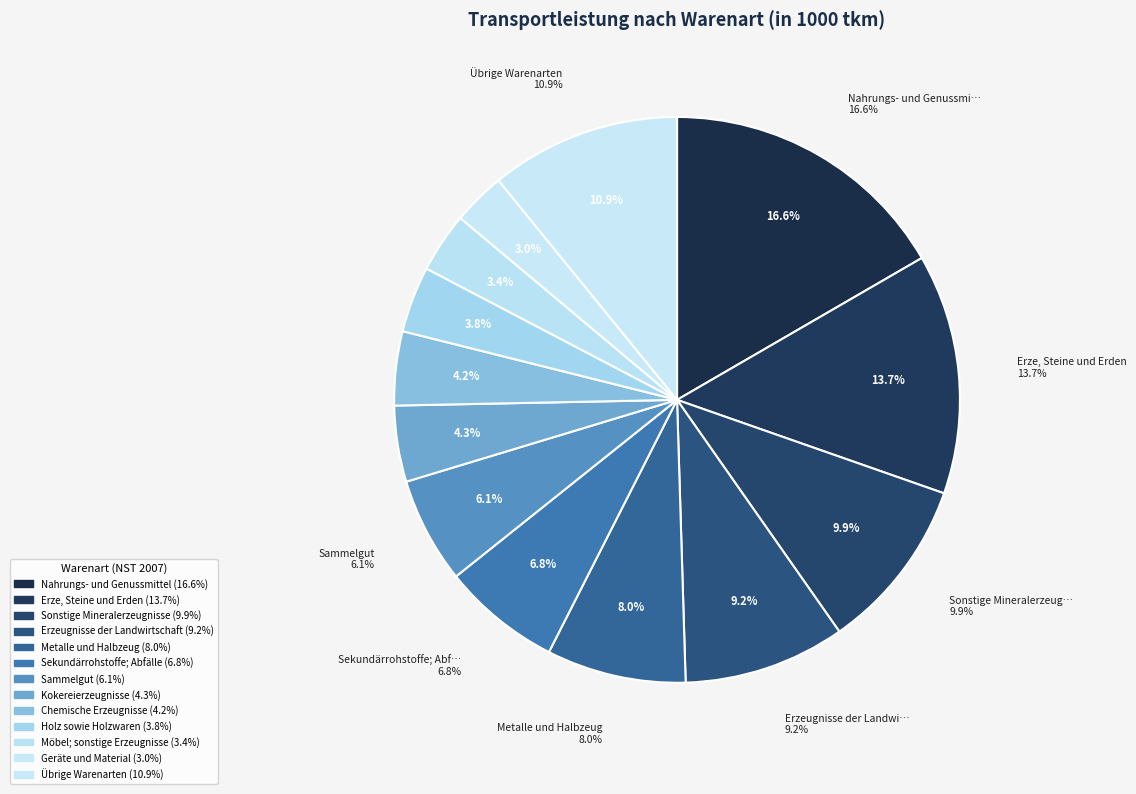

What is the ratio of the value at Geräte und Material to the value at Holz sowie Holzwaren?

0.8